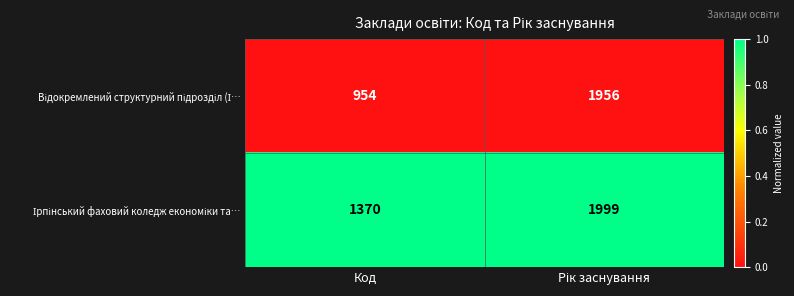

What is the spread (max minus min) of values at Код?

416